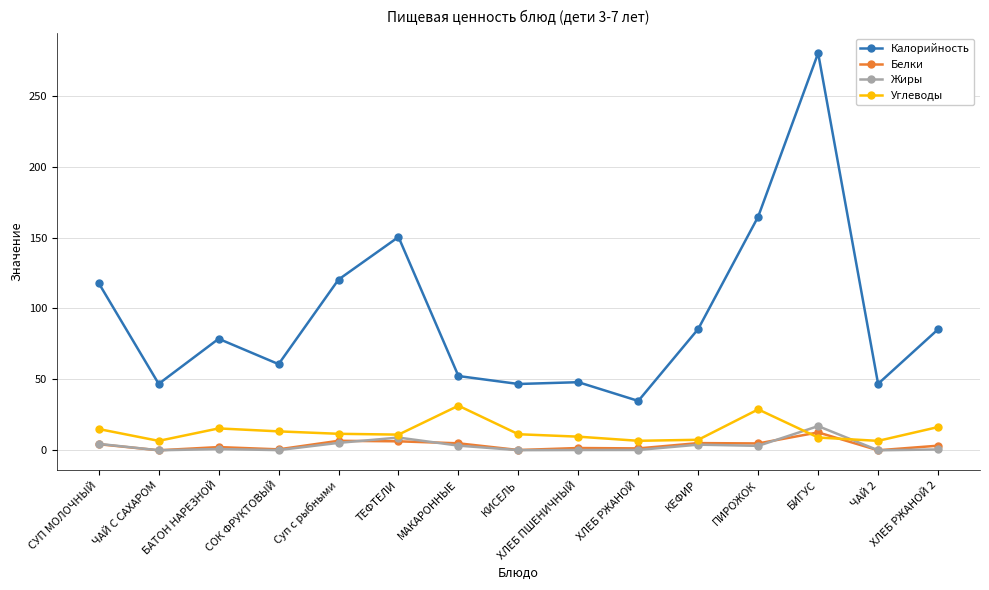

How many distinct data groups are displayed?

4